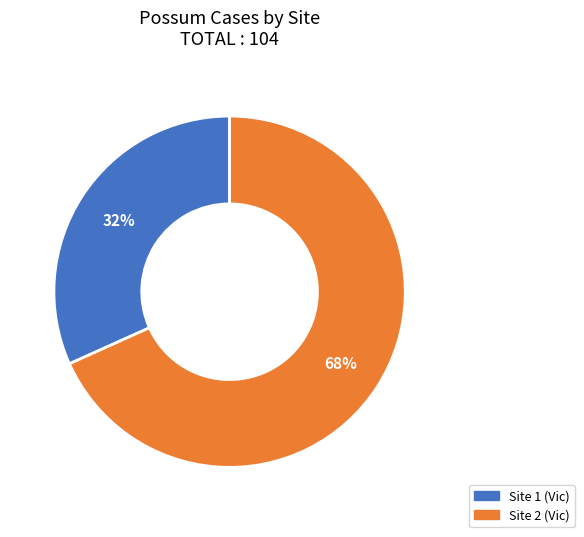

Is there any slice that represents more than half of the pie?

Yes